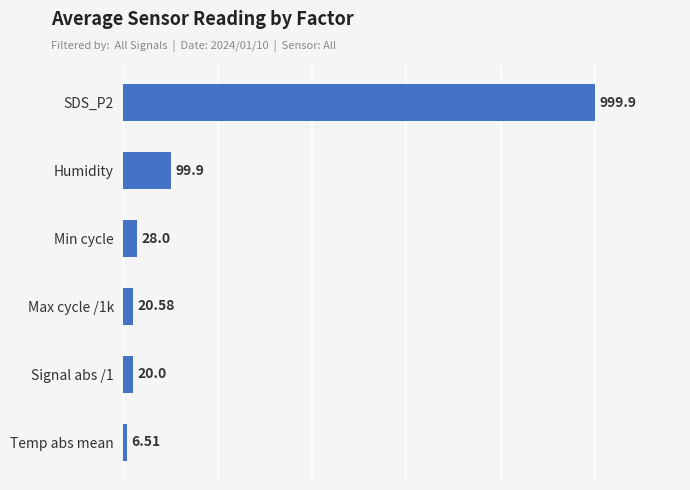

At which category does the chart reach its minimum across all series?

Temp abs mean